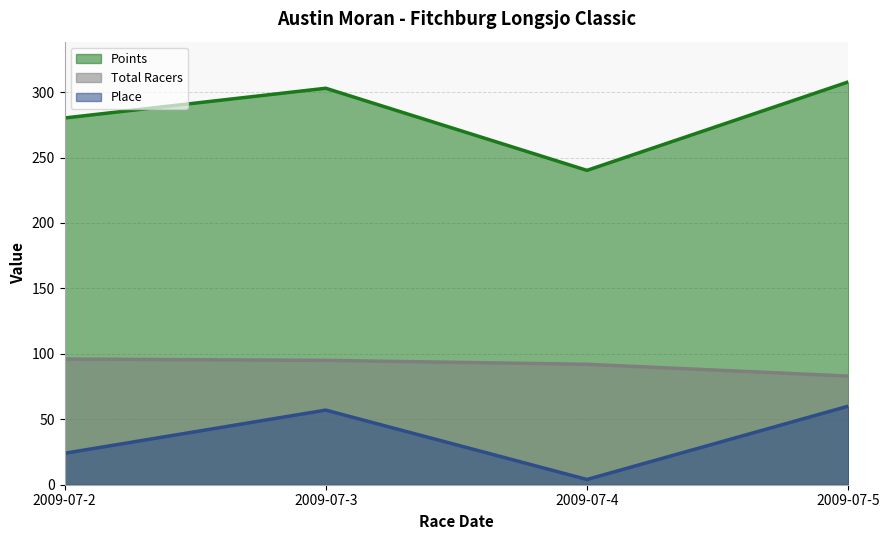

How many lines are shown in the chart?

3